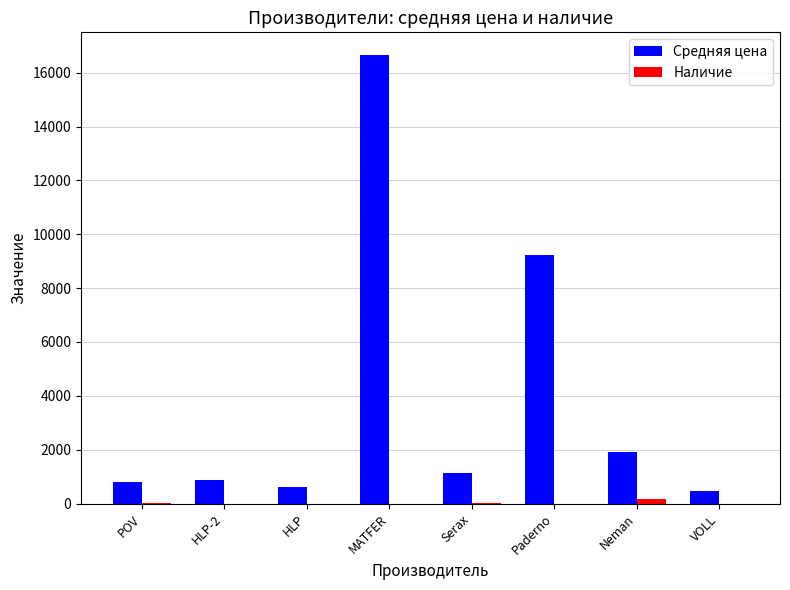

How many series are shown in this chart?

2